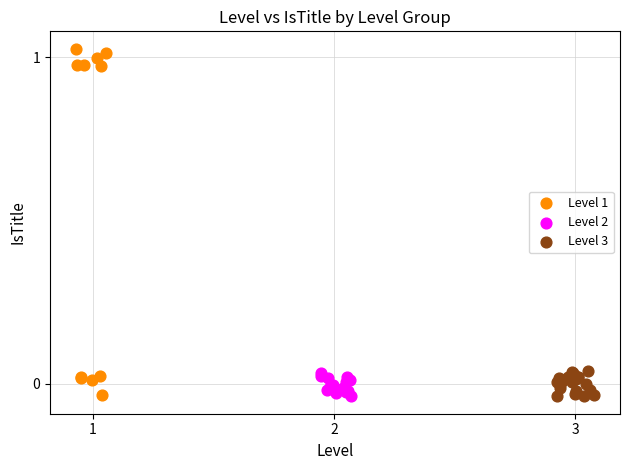

What are all the series names shown in the legend?

Level 1, Level 2, Level 3